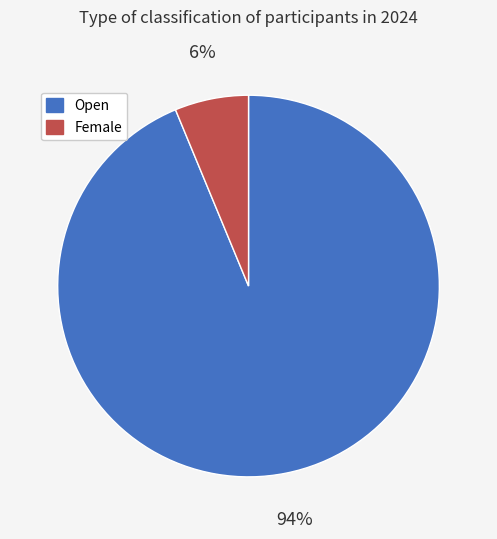

To the nearest percent, what is the combined percentage of Female and Open?

100%